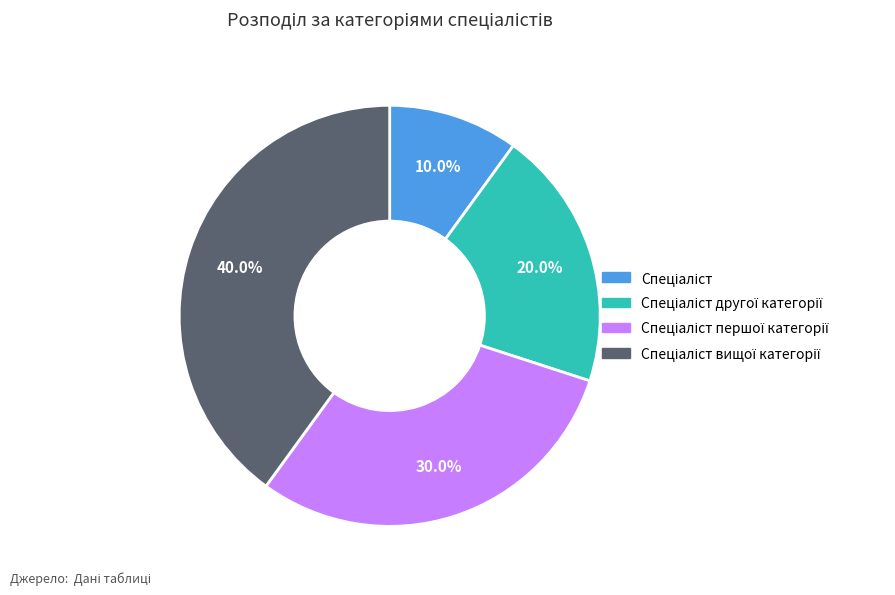

Does any single category account for the majority?

No